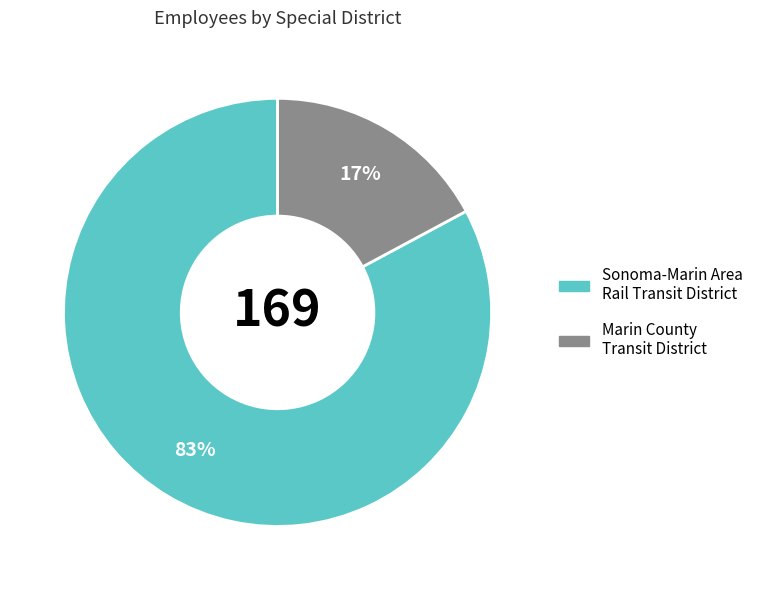

Rank the categories by value from lowest to highest.

Marin County Transit District, Sonoma-Marin Area Rail Transit District